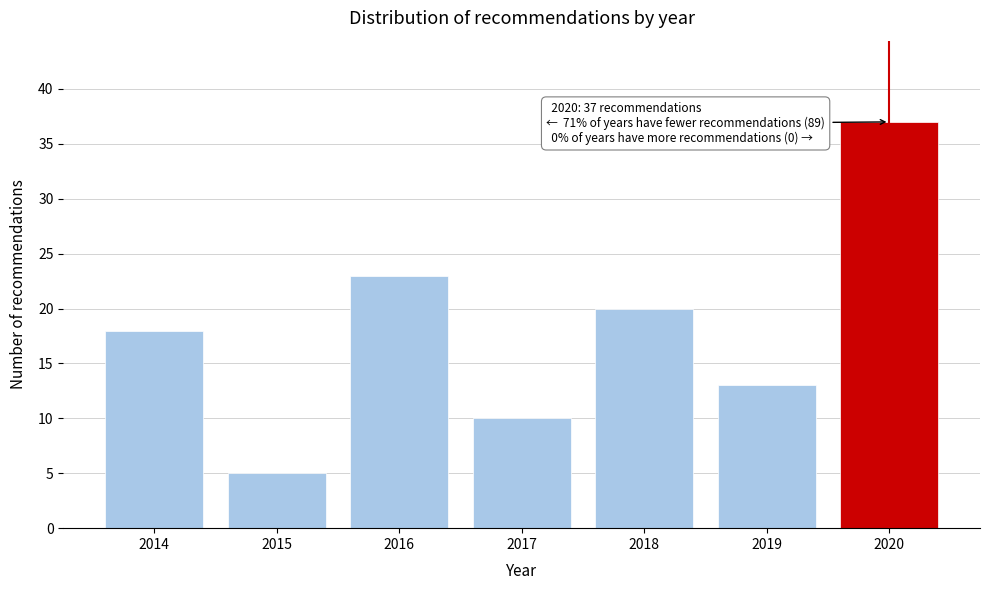

Reading left to right, extract all data points from this chart.

18	5	23	10	20	13	37